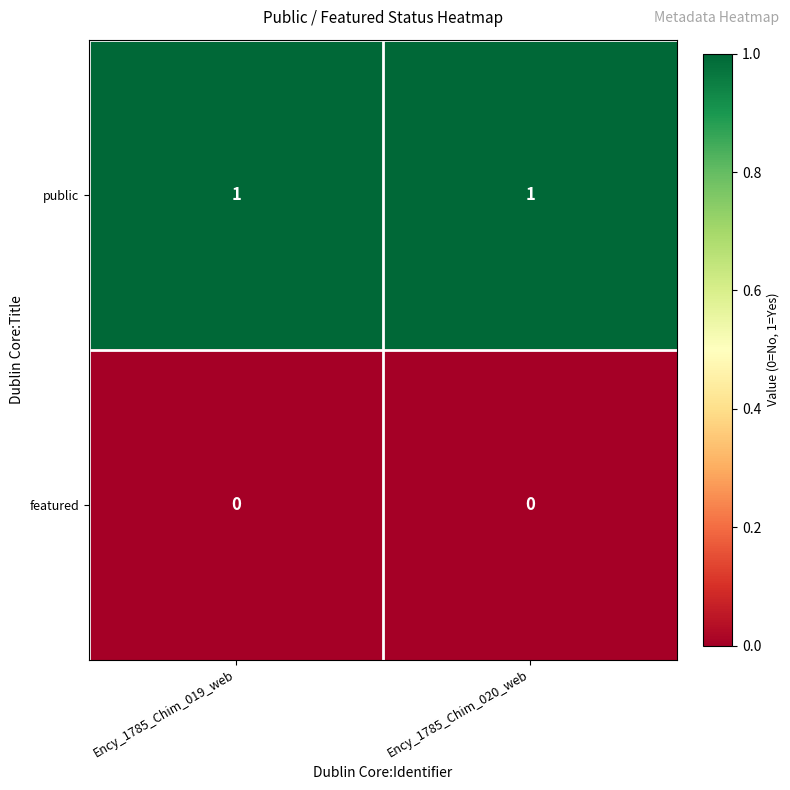

Is it true that featured equals 0 at Ency_1785_Chim_019_web?

True